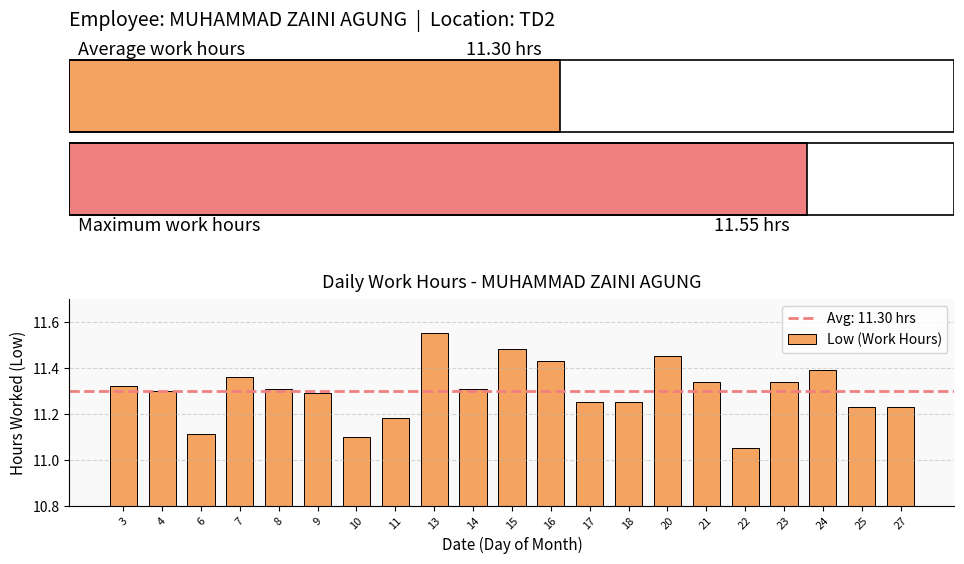

Are the bars horizontal?

No